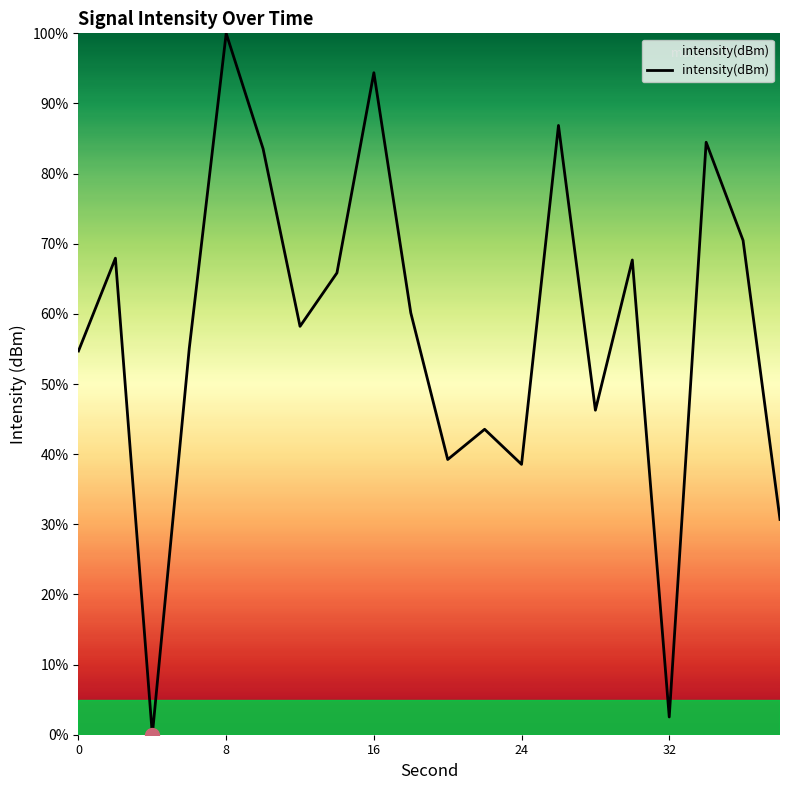

What is the greatest value displayed?

100.0